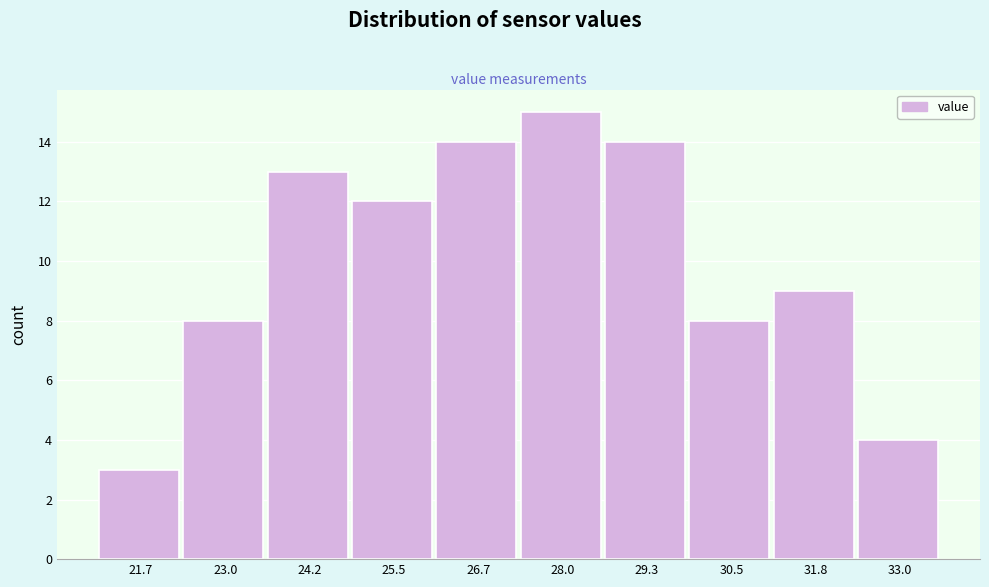

Reading right to left, extract all data points from this chart.

4	9	8	14	15	14	12	13	8	3